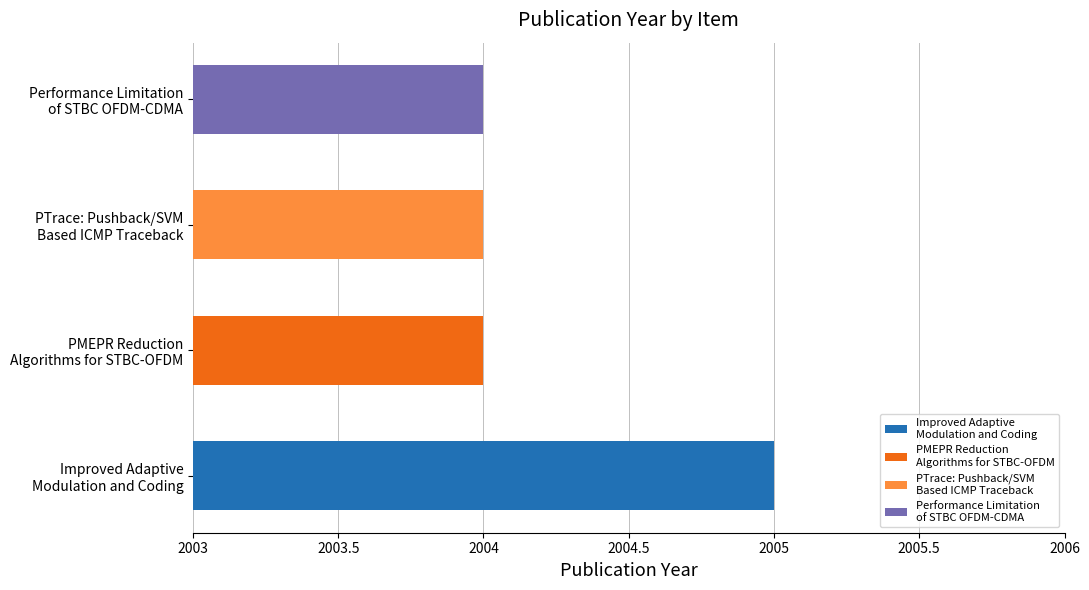

What is the minimum value shown in the chart?

2004